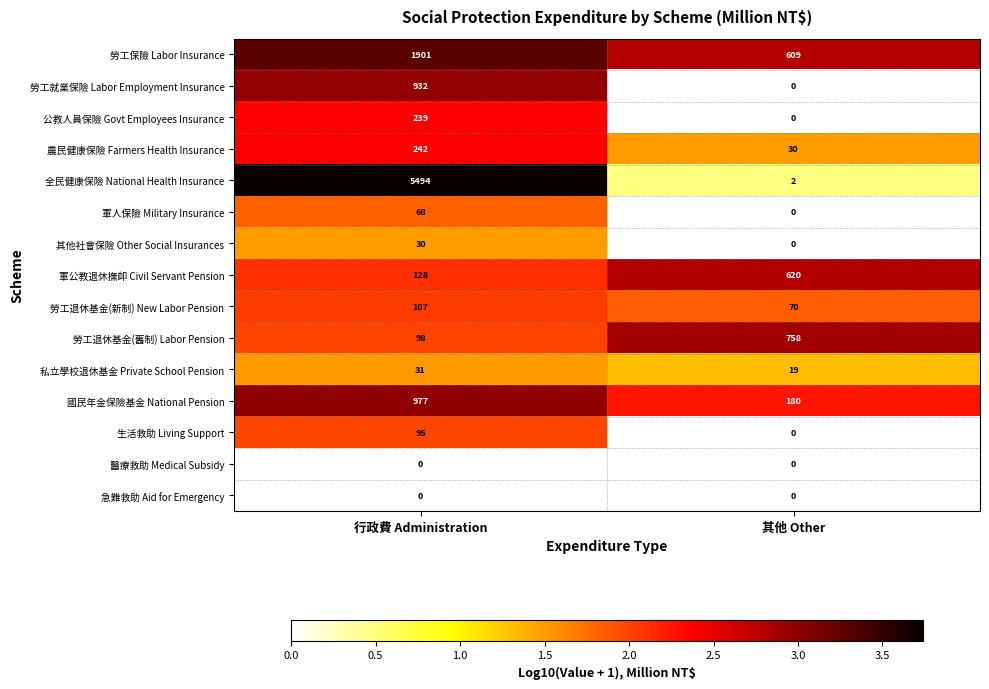

Which series has the largest range (max minus min)?

全民健康保險 National Health Insurance